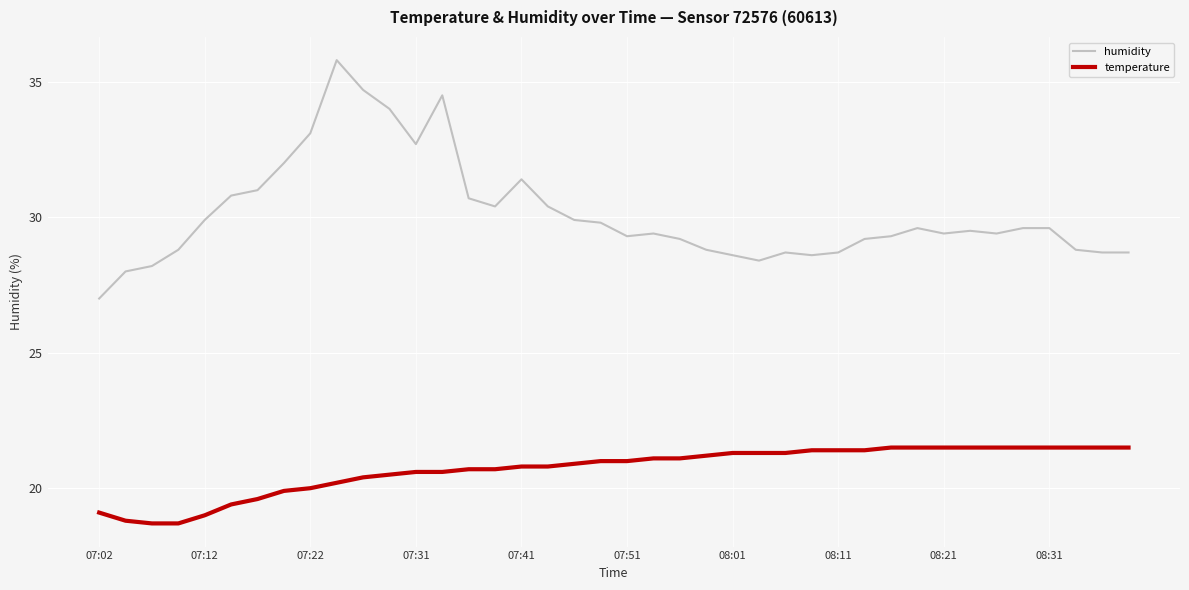

What is the difference between the maximum and minimum values in the humidity series?

8.8